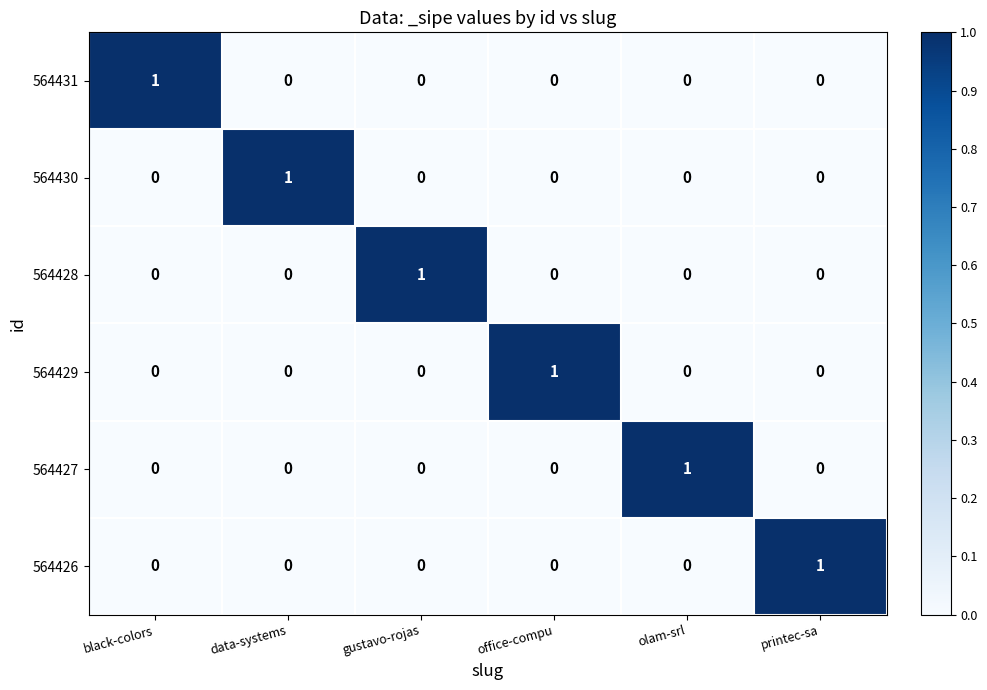

The value of 564430 at olam-srl is -1. True or false?

False